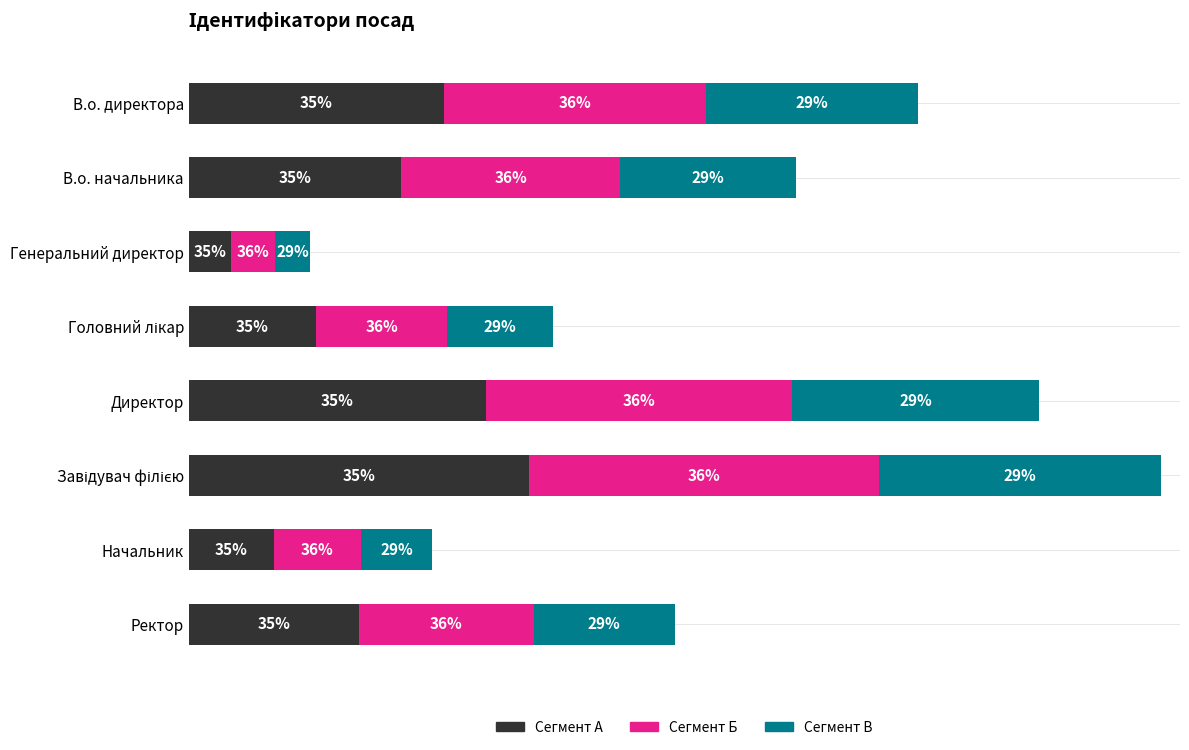

Does the chart contain stacked bars?

No